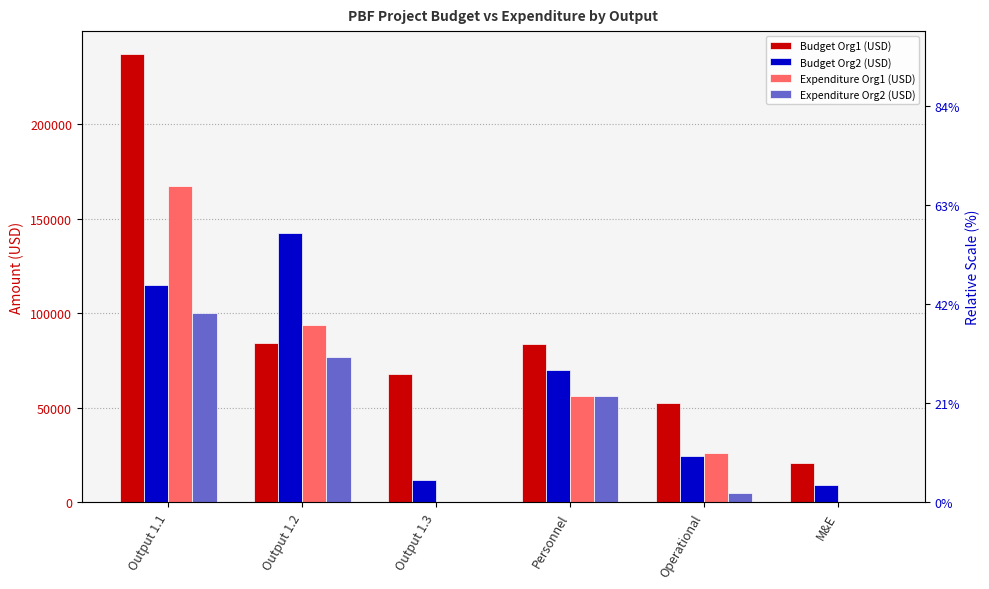

Are the bars horizontal?

No